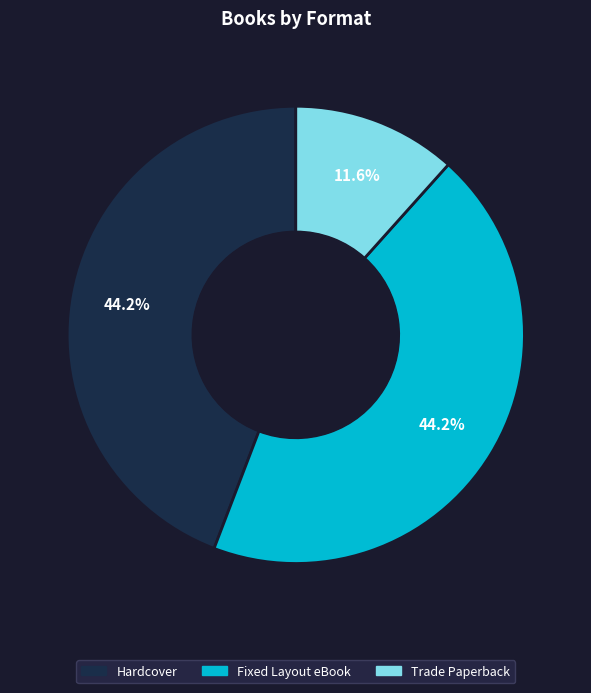

Which has a higher value, Trade Paperback or Fixed Layout eBook?

Fixed Layout eBook